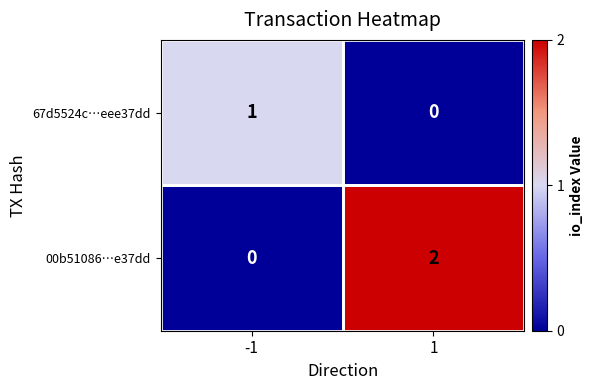

Which series changed the most between -1 and 1?

00b51086…e37dd